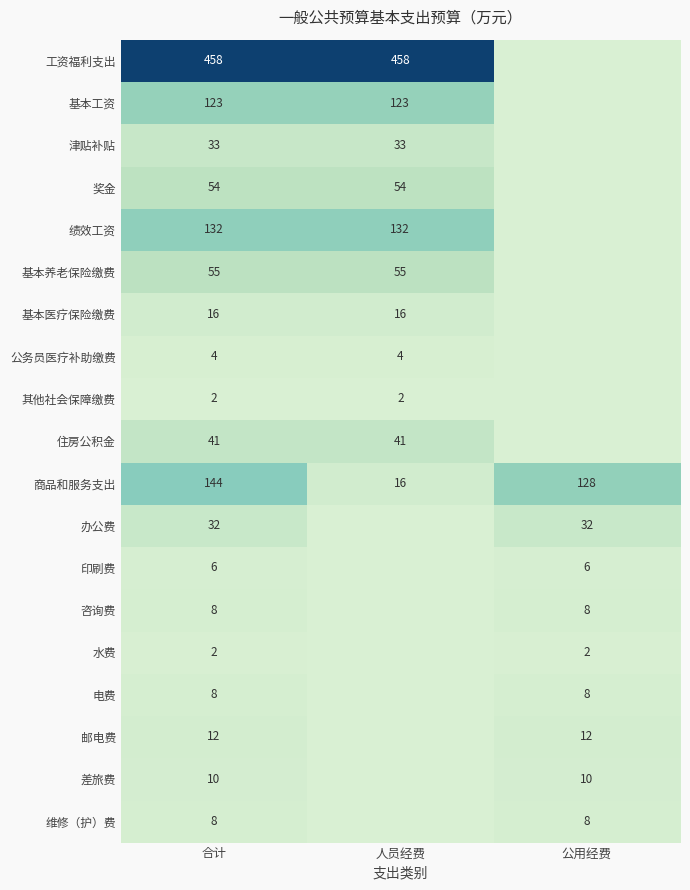

The value of 基本医疗保险缴费 at 合计 is 10.4. True or false?

False